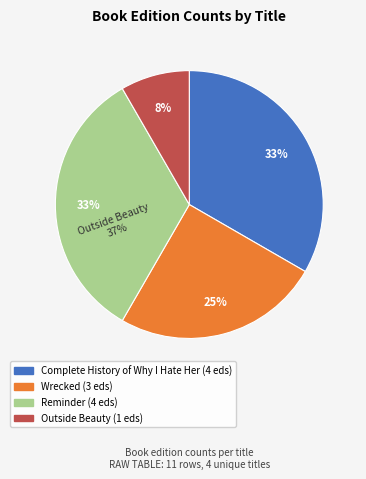

Does Outside Beauty represent more than half of the total?

No